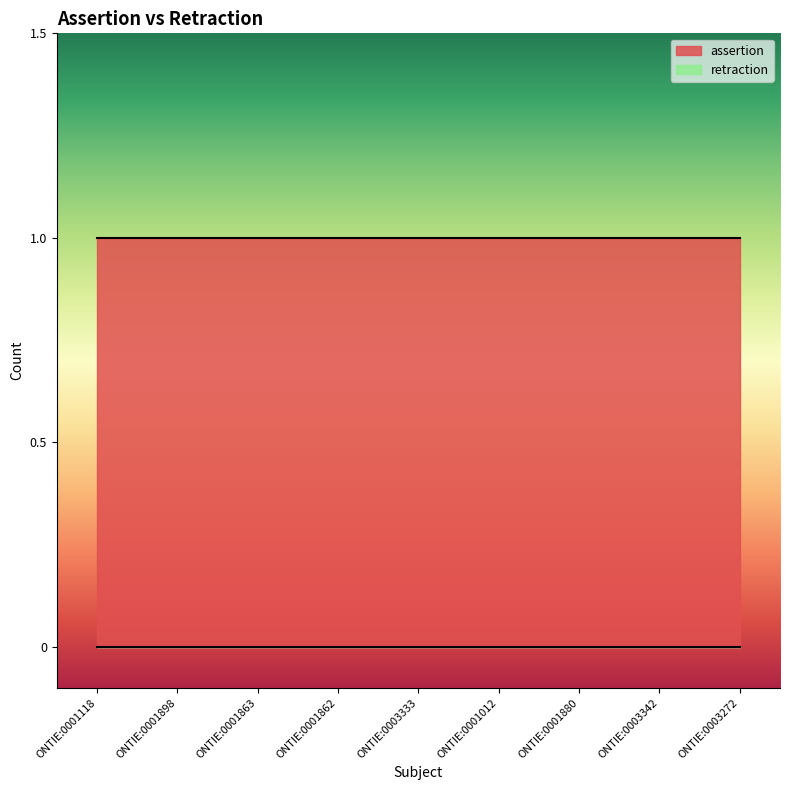

What is the total value across all series at ONTIE:0001880?

1